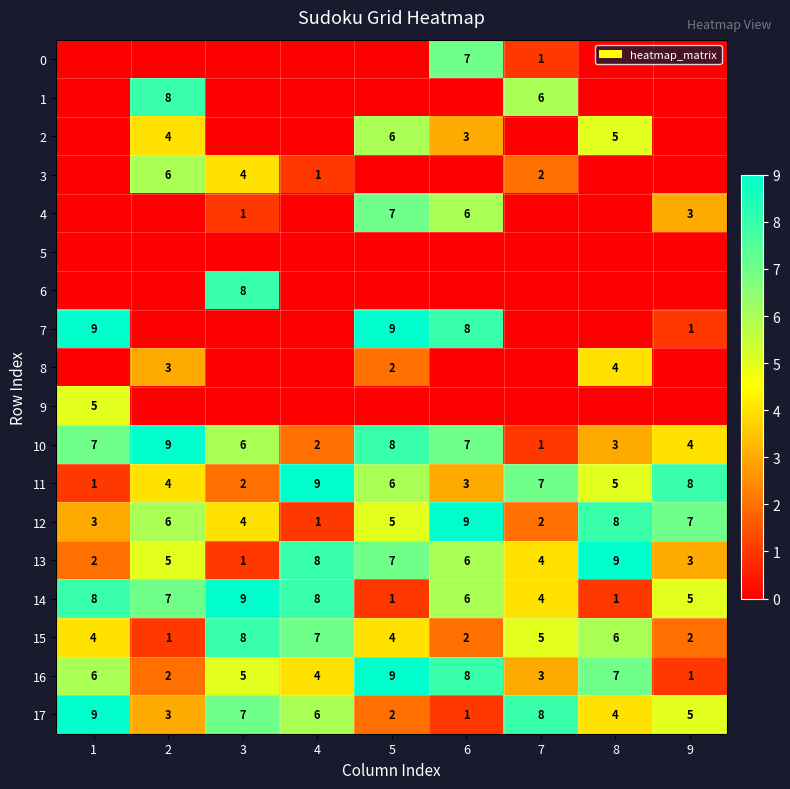

True or false: 0 has a value of 1 at 7.

True